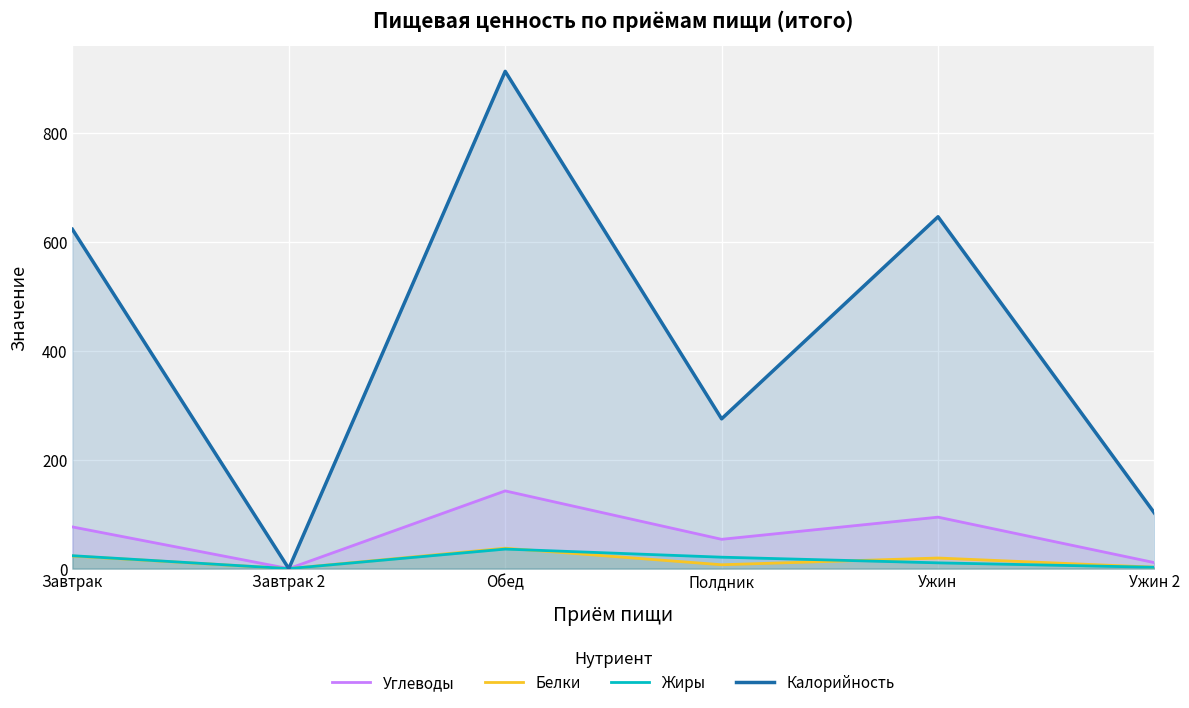

At which category does Жиры reach its first local peak?

Обед